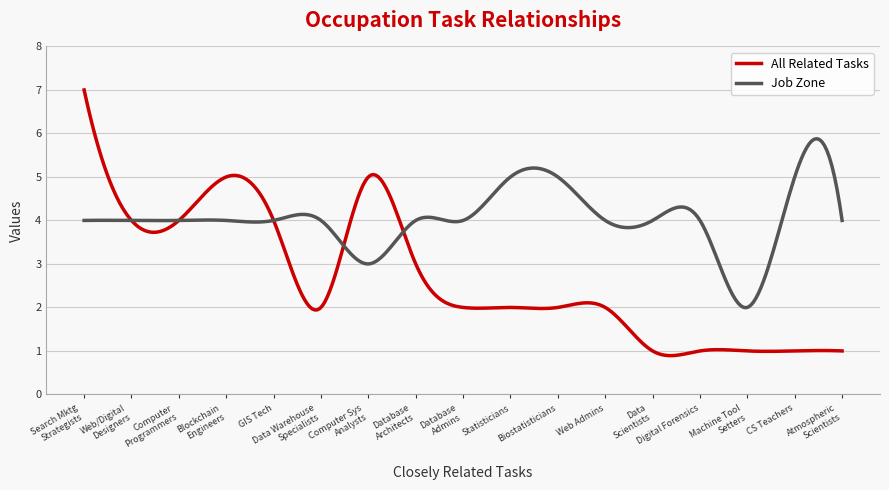

How many lines are shown in the chart?

2